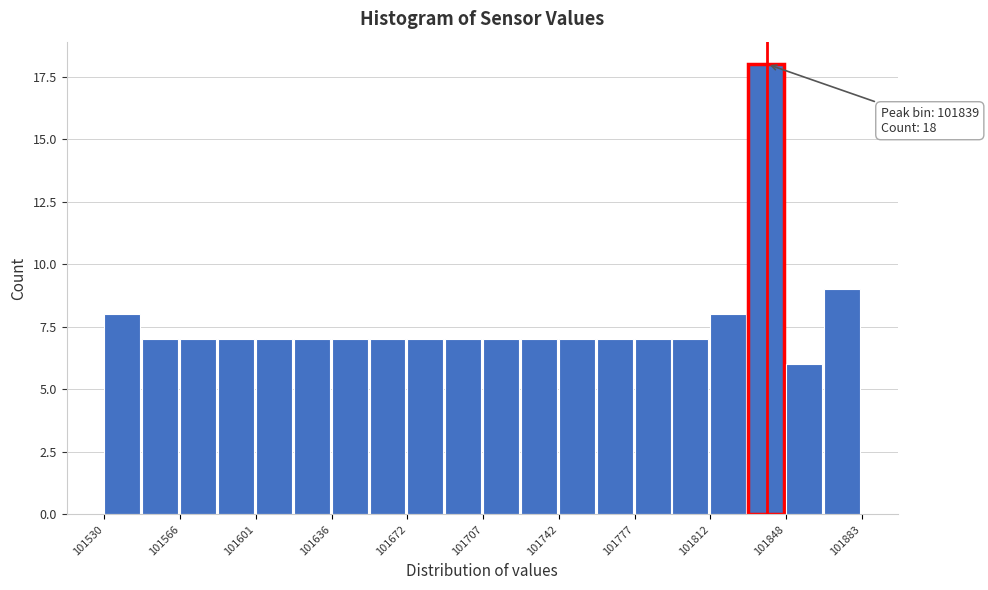

Around what value on the x-axis is the tallest bar? Give the approximate position of its centre, as read against the axis.

101840